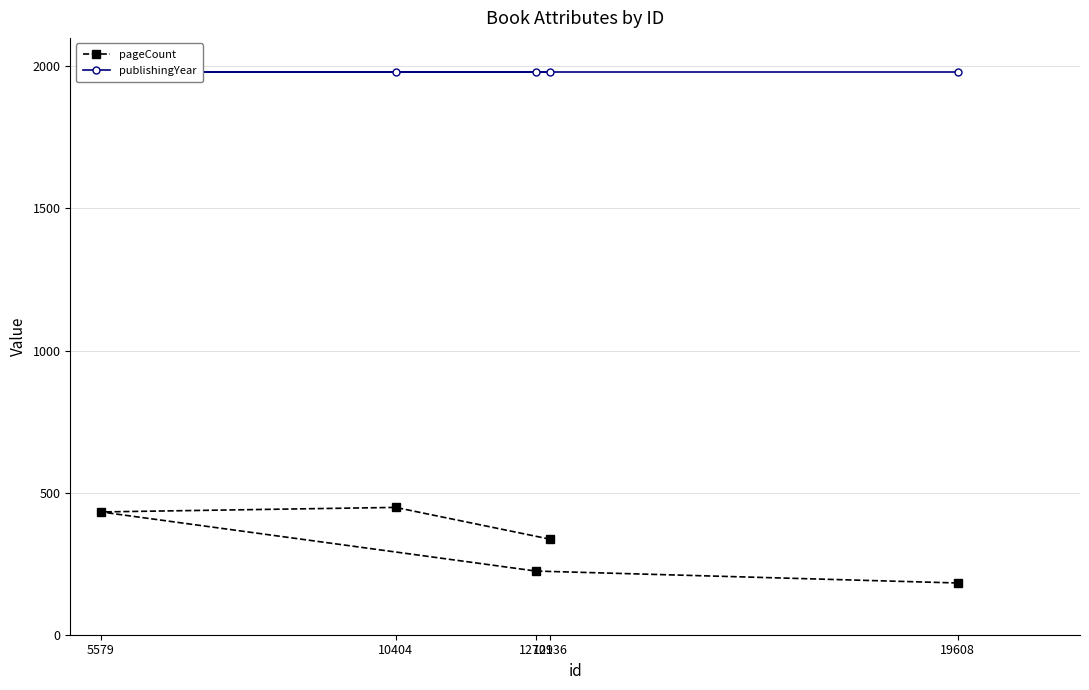

Reading left to right, what are all the values shown in this chart?

pageCount: 336	448	432	224	182
publishingYear: 1981	1981	1981	1981	1981